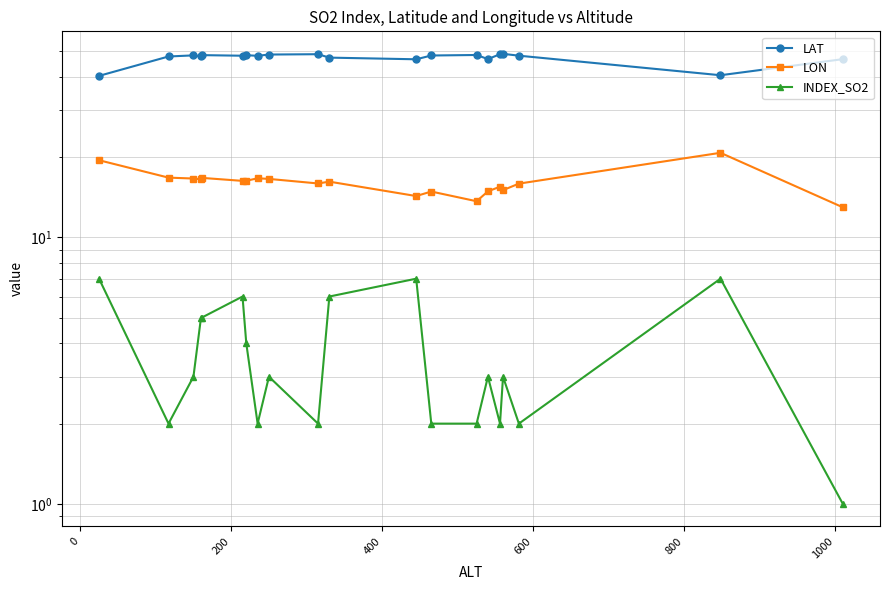

What are all the series names shown in the legend?

LAT, LON, INDEX_SO2